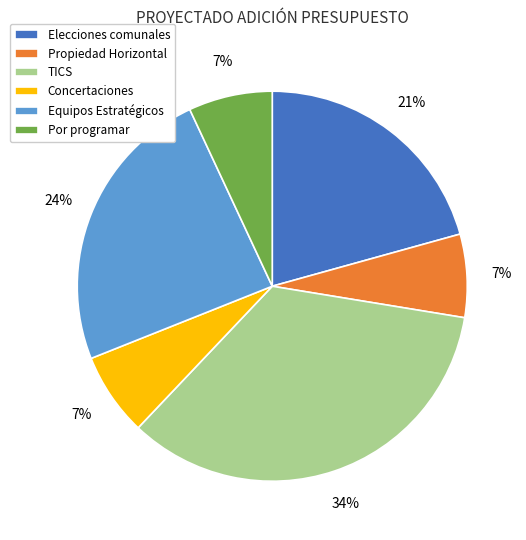

Approximately how many times larger is the value at Elecciones comunales compared to Concertaciones?

3.0